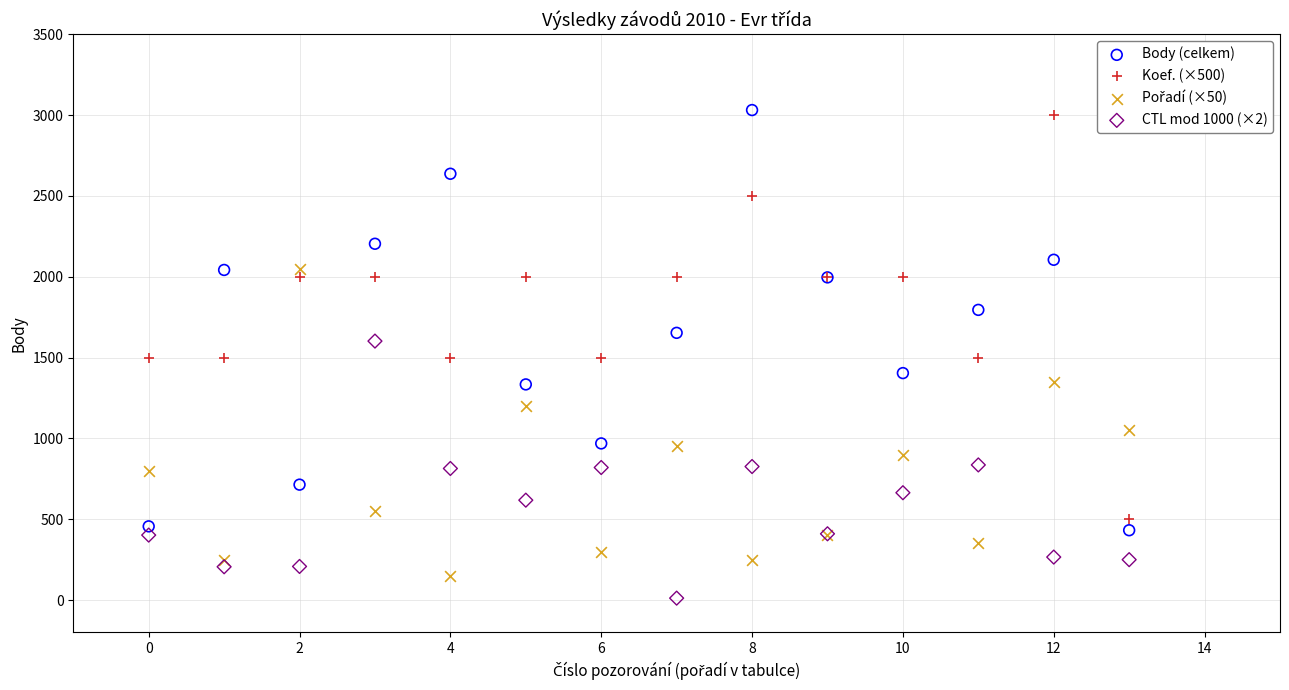

Which series contains the lowest Y value?

CTL mod 1000 (×2)